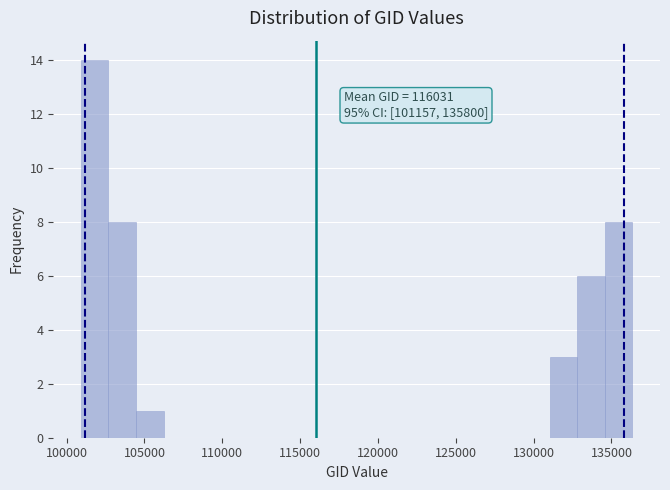

Read against the x-axis, roughly where is the centre of the tallest bar?

102000